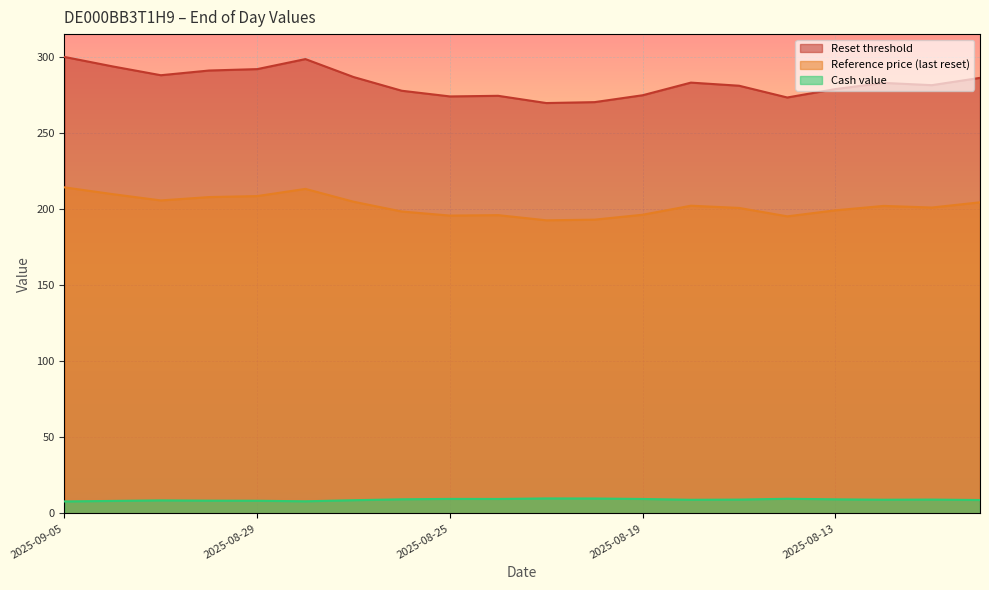

Is it true that Reset threshold equals 281.3 at 2025-08-15?

True